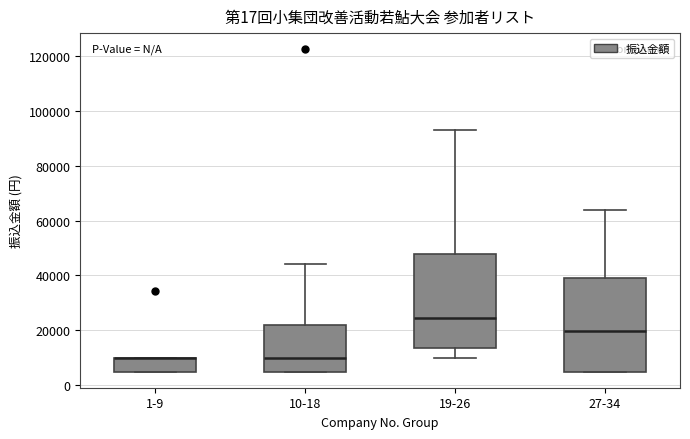

Where is the upper edge of the box for 10-18 on the y-axis? The values are not printed on the chart, so give them approximately, as read against the axis.

22000